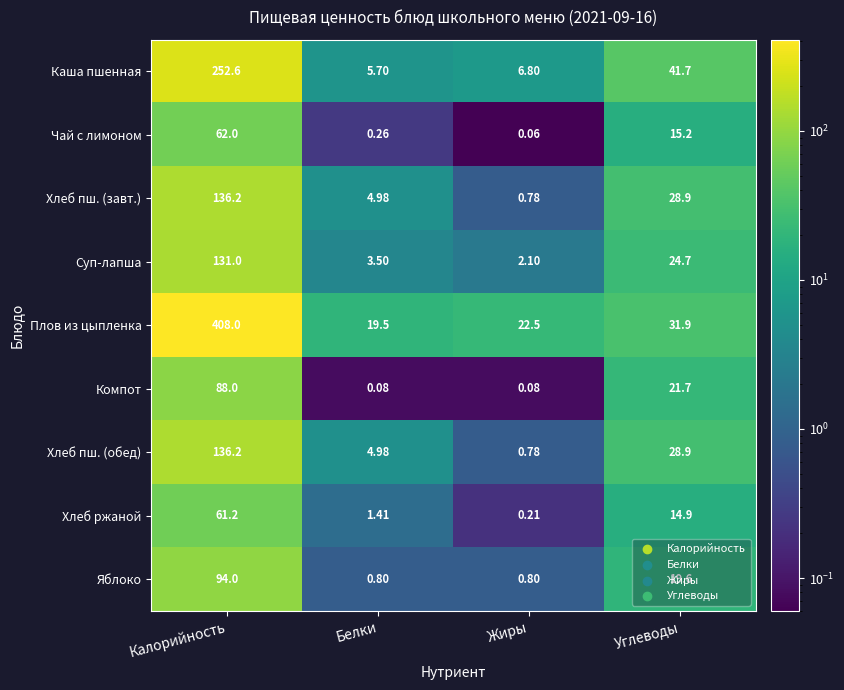

Which series has the largest total across all categories?

Плов из цыпленка